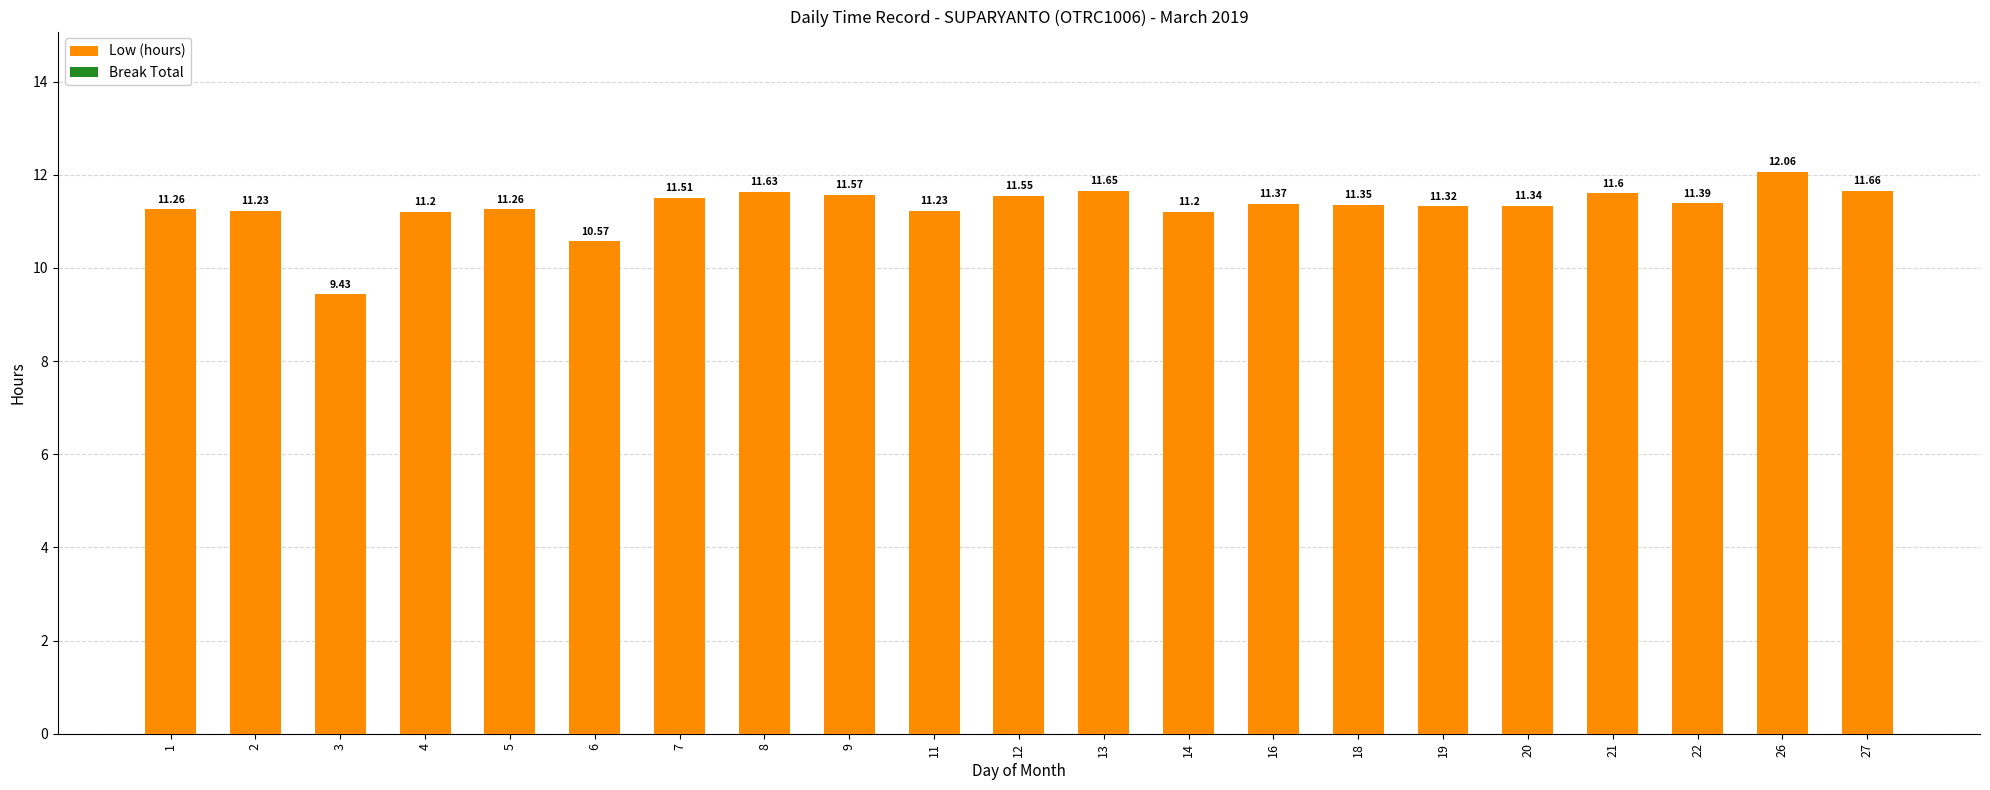

What is the ratio of the value at 27 to the value at 9?

1.0